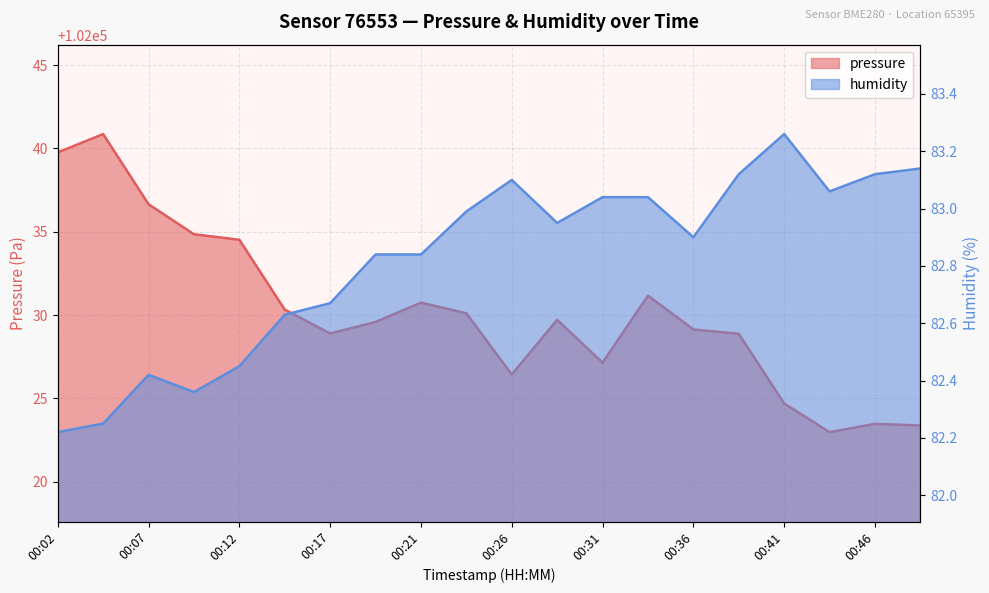

What is the greatest value displayed?

102040.9